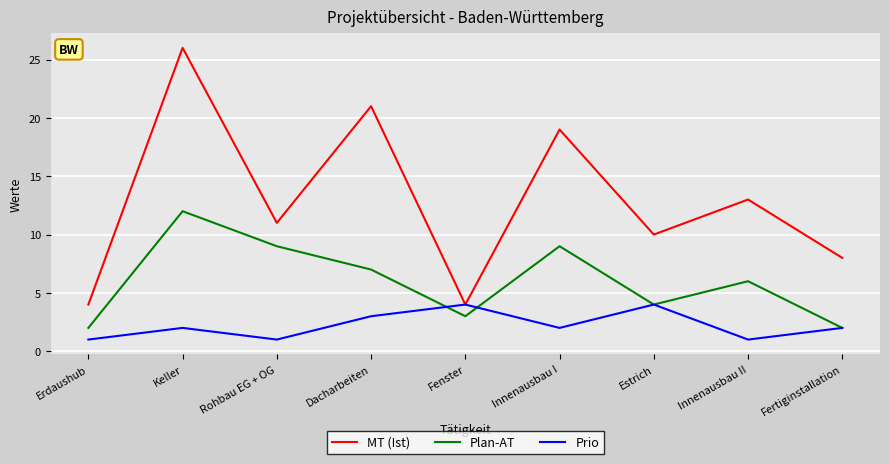

At which category is the sum across all series the highest?

Keller